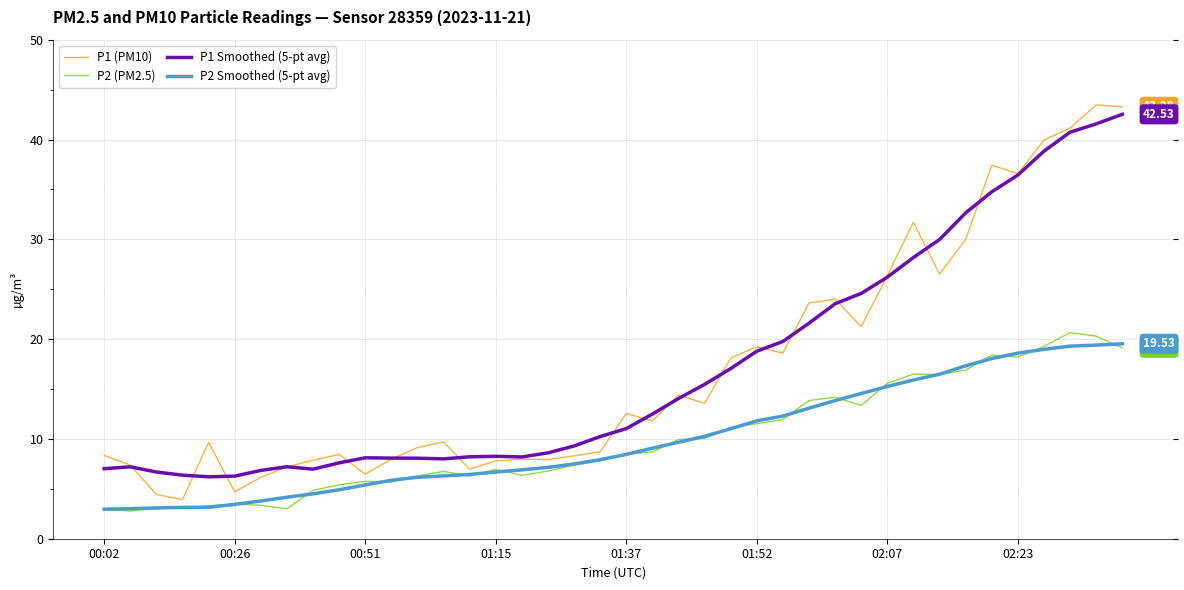

Which series has the largest range (max minus min)?

P1 (PM10)